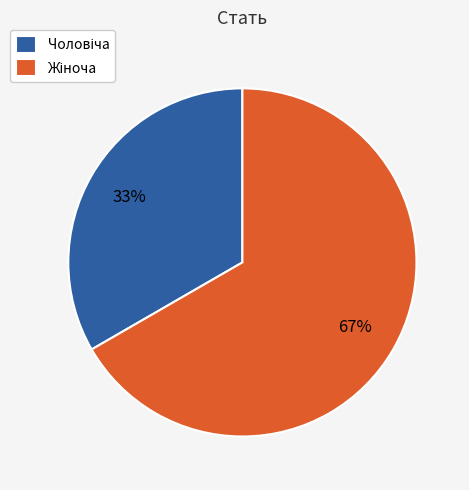

To the nearest percent, what is the average slice percentage?

50%